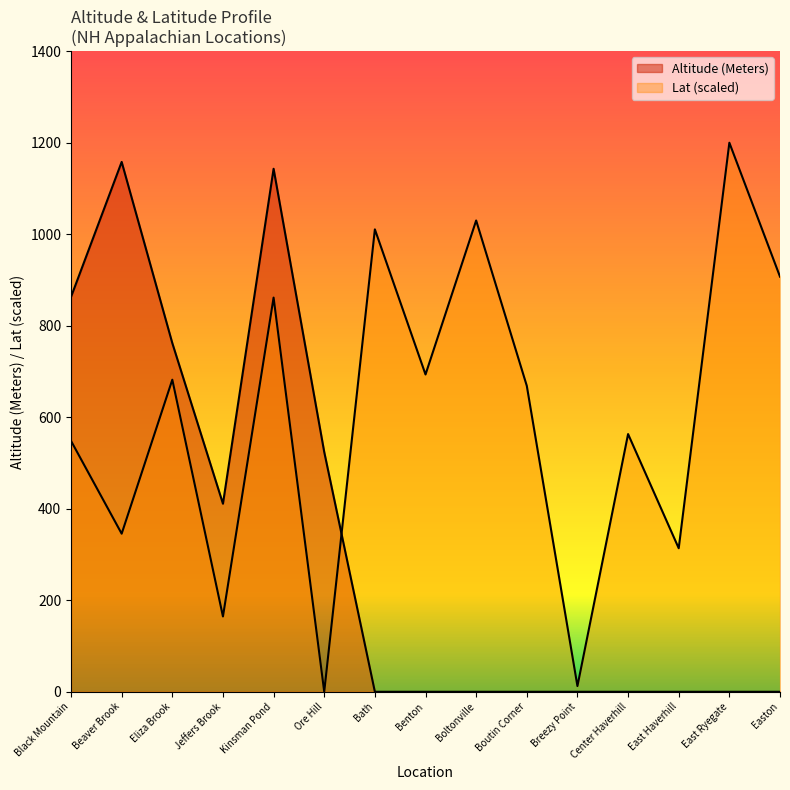

How many lines are shown in the chart?

2